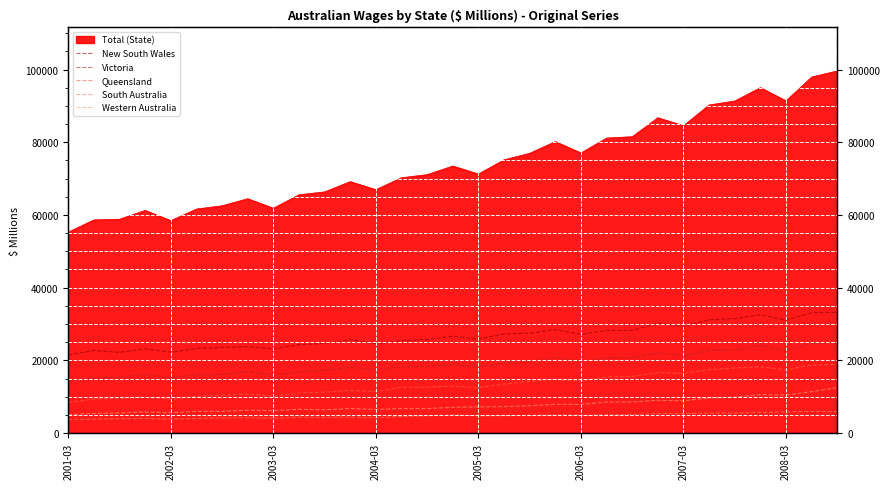

Where is the first local minimum for Queensland?

2002-03